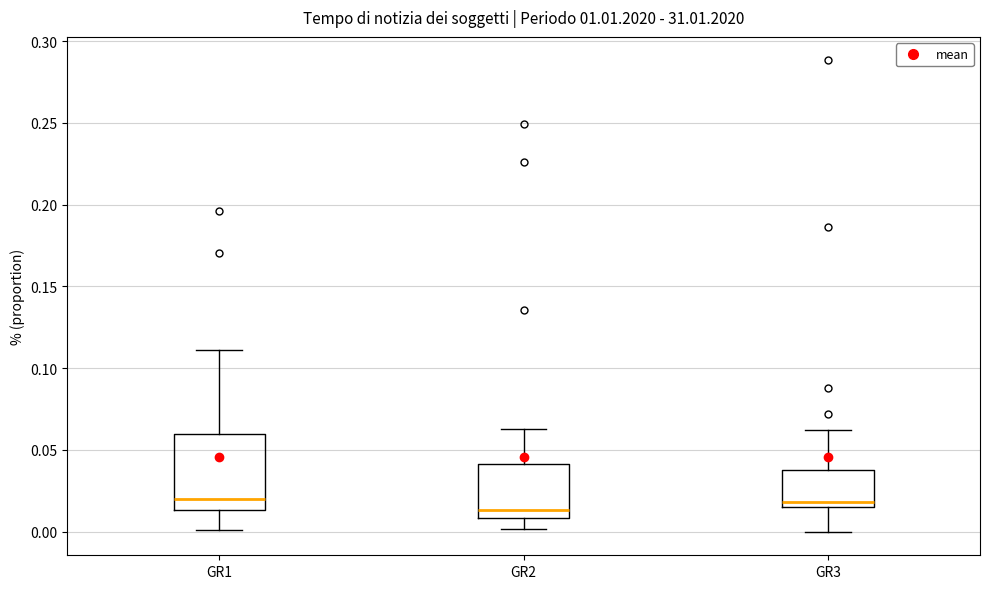

Reading left to right, read every box against the y-axis: the position of its median line, the range the box covers, and the ends of its whiskers. The values are not printed on the chart, so give them approximately, as read against the axis.

GR1: median 0.020, box 0.015 to 0.060, whiskers 0.000 to 0.110
GR2: median 0.015, box 0.010 to 0.040, whiskers 0.000 to 0.065
GR3: median 0.020, box 0.015 to 0.040, whiskers 0.000 to 0.060